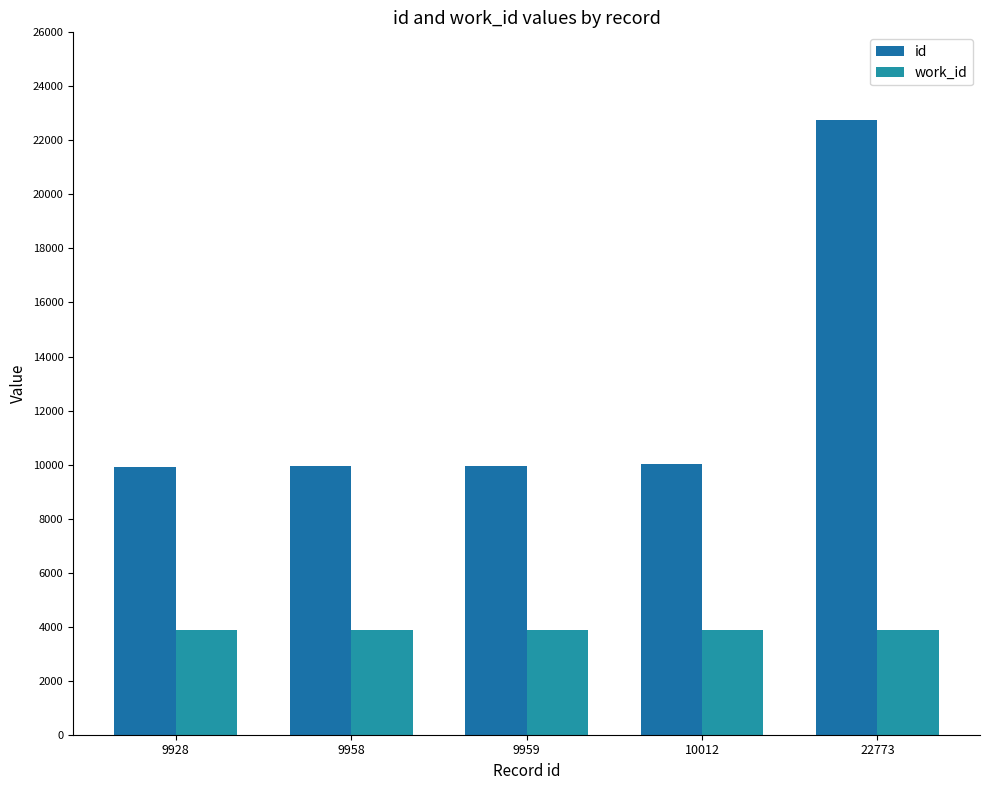

What is the value of the work_id bar at the 5th from the left?

3866